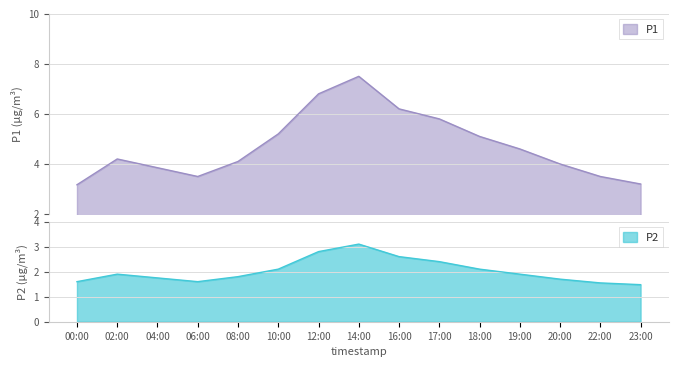

What is the sum of all P1 values?

70.7